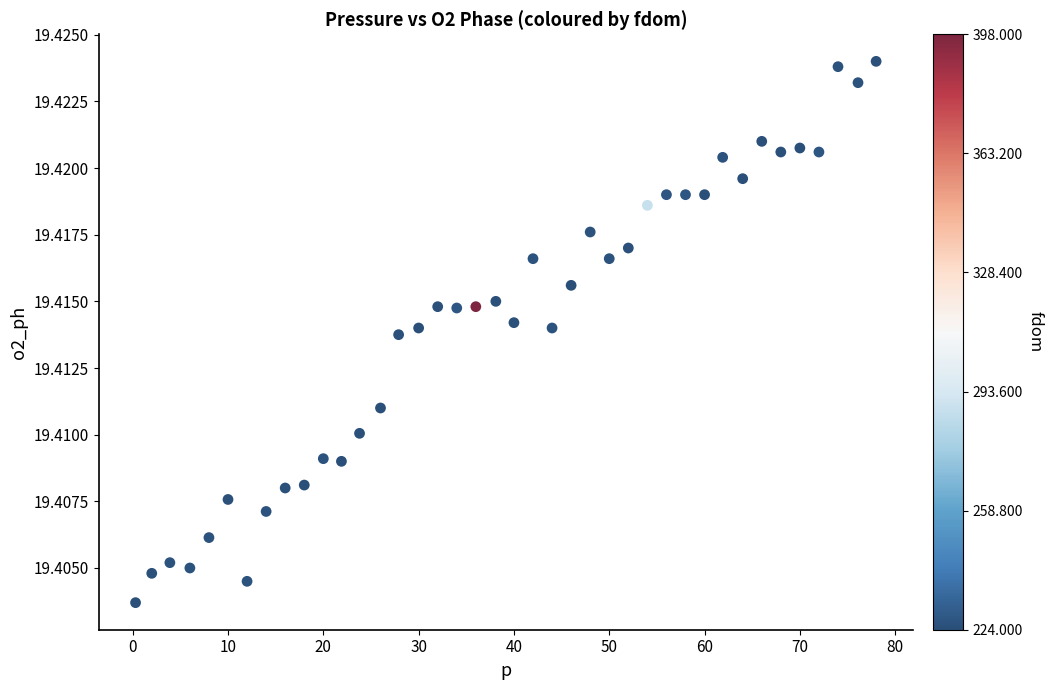

What is the range of X values (max minus min)?

77.7